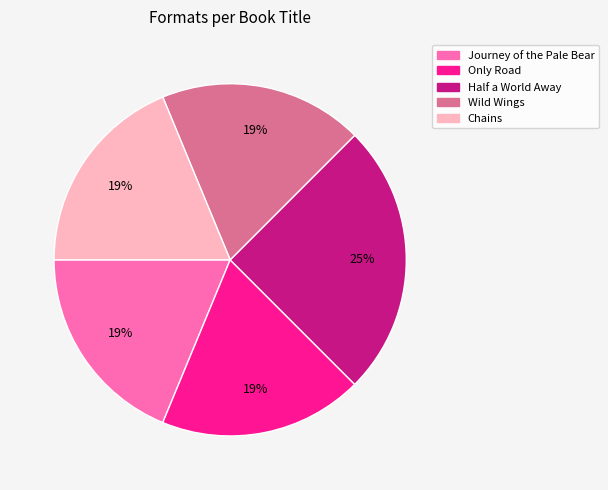

True or false: Chains accounts for 34% of the total.

False